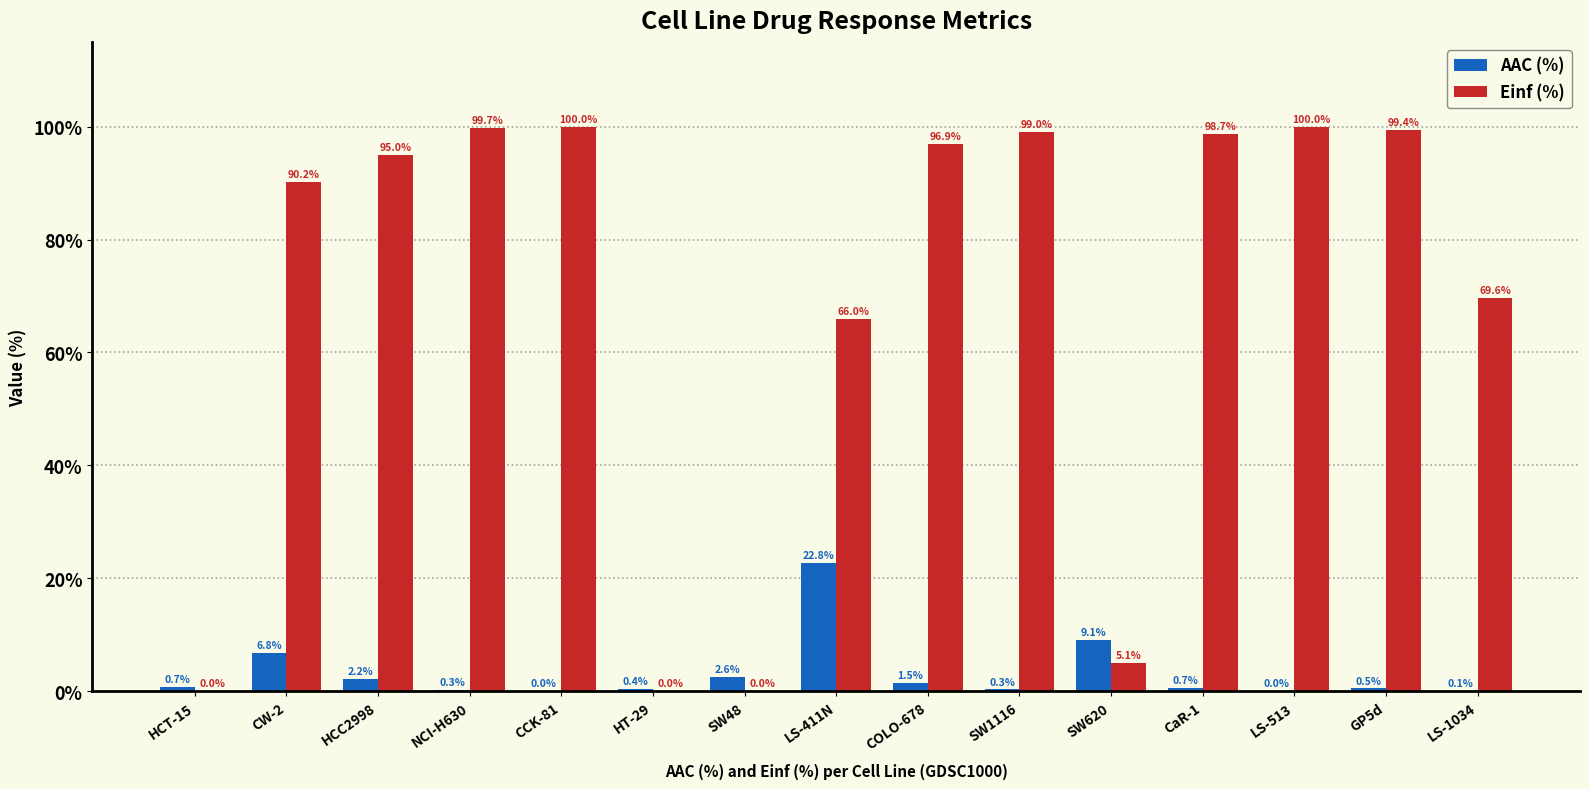

Which series has the largest range (max minus min)?

Einf (%)